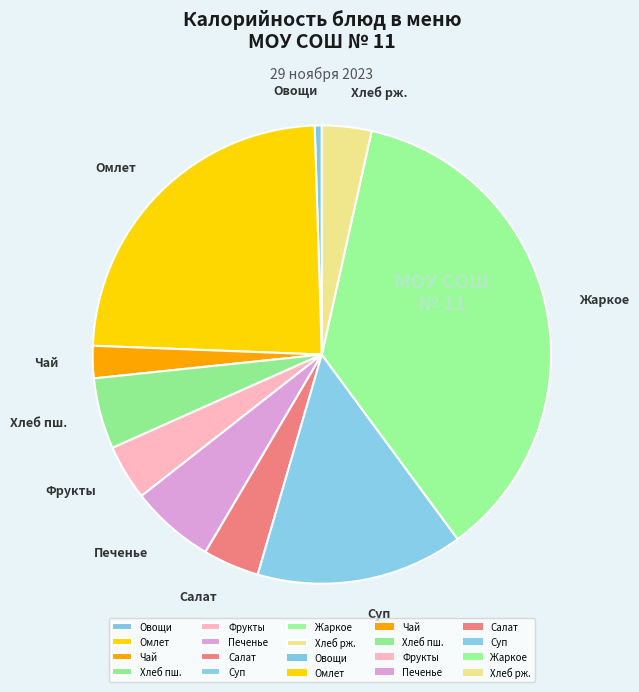

Does Жаркое represent more than half of the total?

No